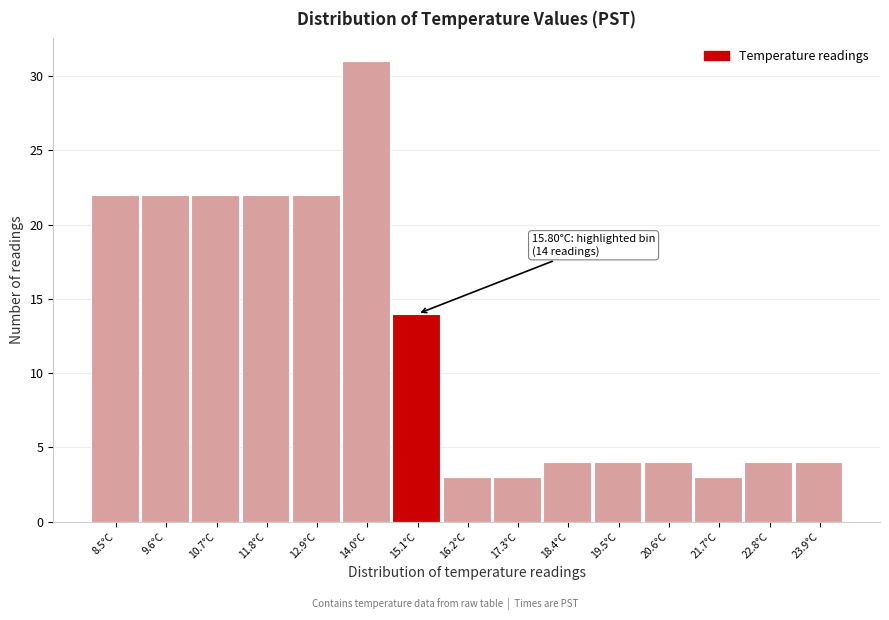

Reading left to right, extract all data points from this chart.

22	22	22	22	22	31	14	3	3	4	4	4	3	4	4